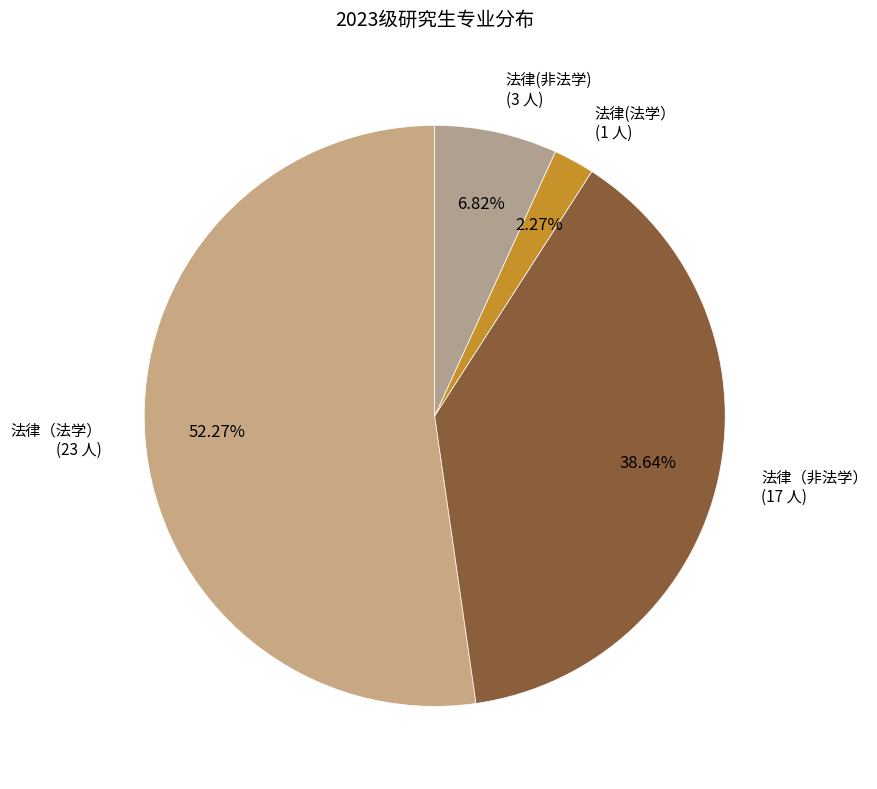

What is the ratio of the value at 法律（非法学） to the value at 法律（法学）?

0.7